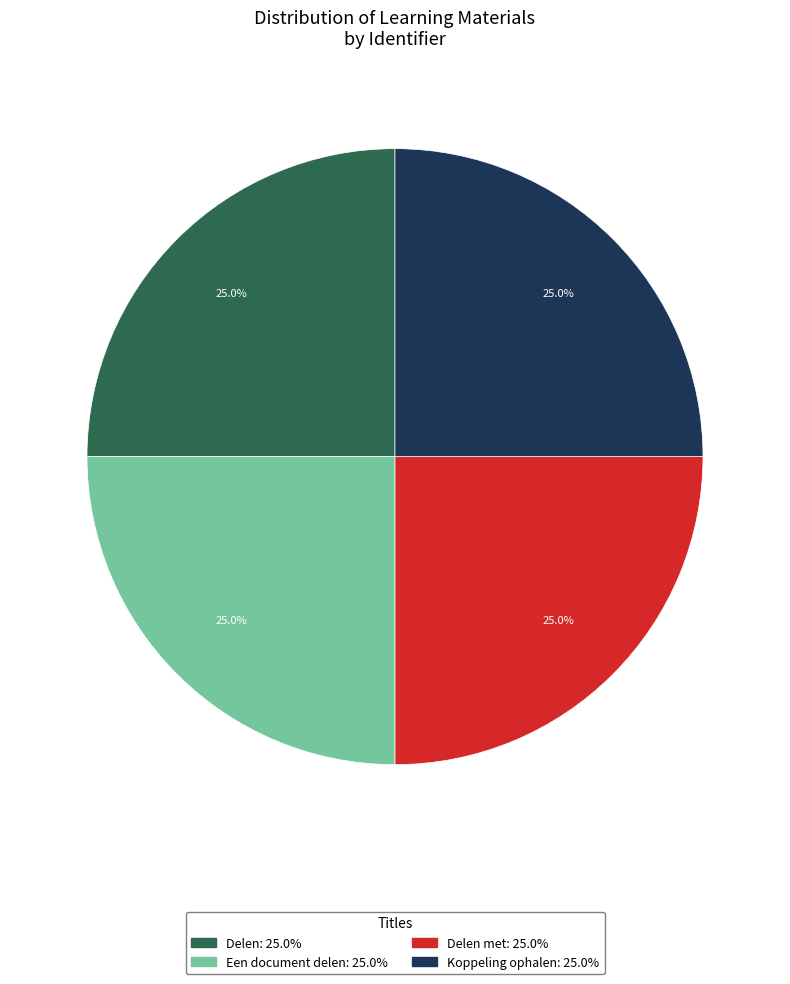

Is there any slice that represents more than half of the pie?

No